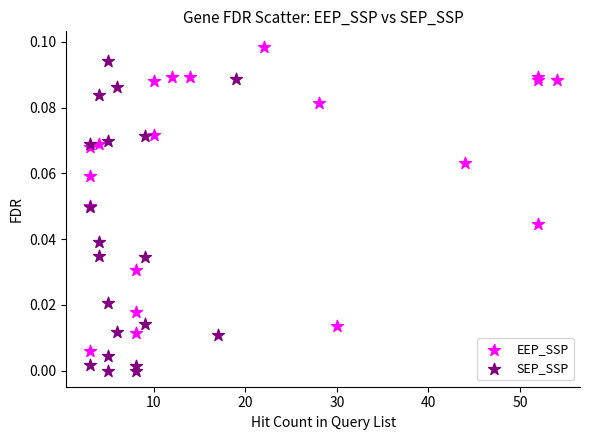

Which series contains the lowest Y value?

SEP_SSP